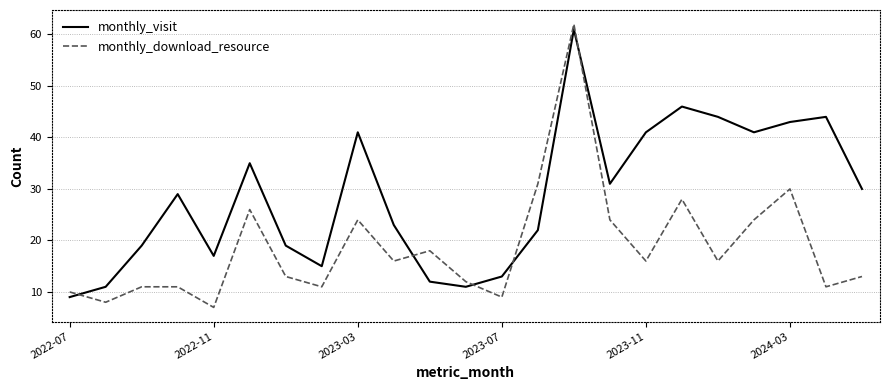

True or false: monthly_download_resource has more than 1 interior local peaks.

True